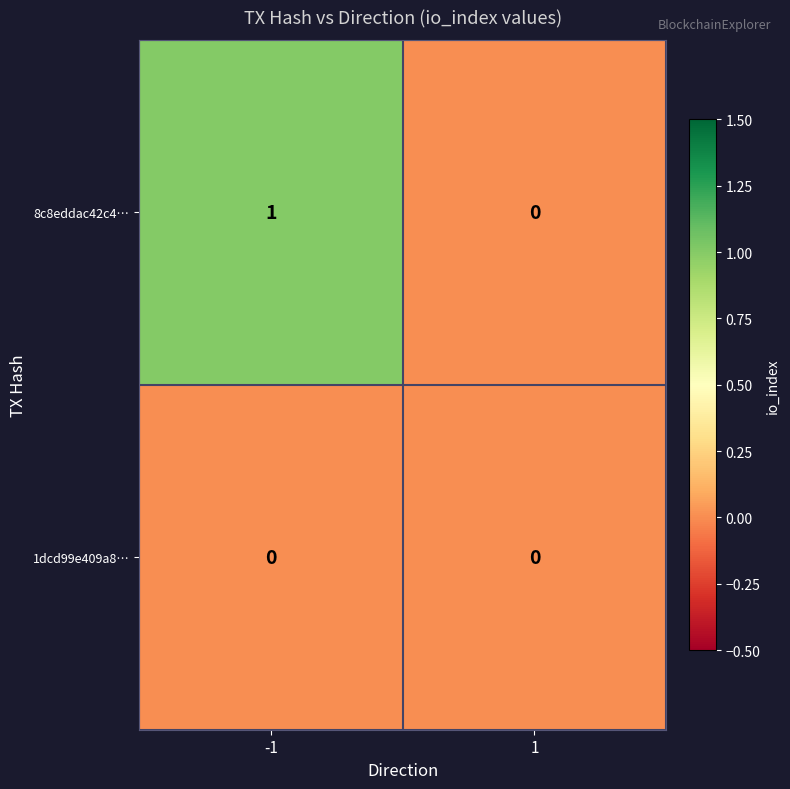

Rank the series by their maximum value, from lowest to highest.

1dcd99e409a8…, 8c8eddac42c4…